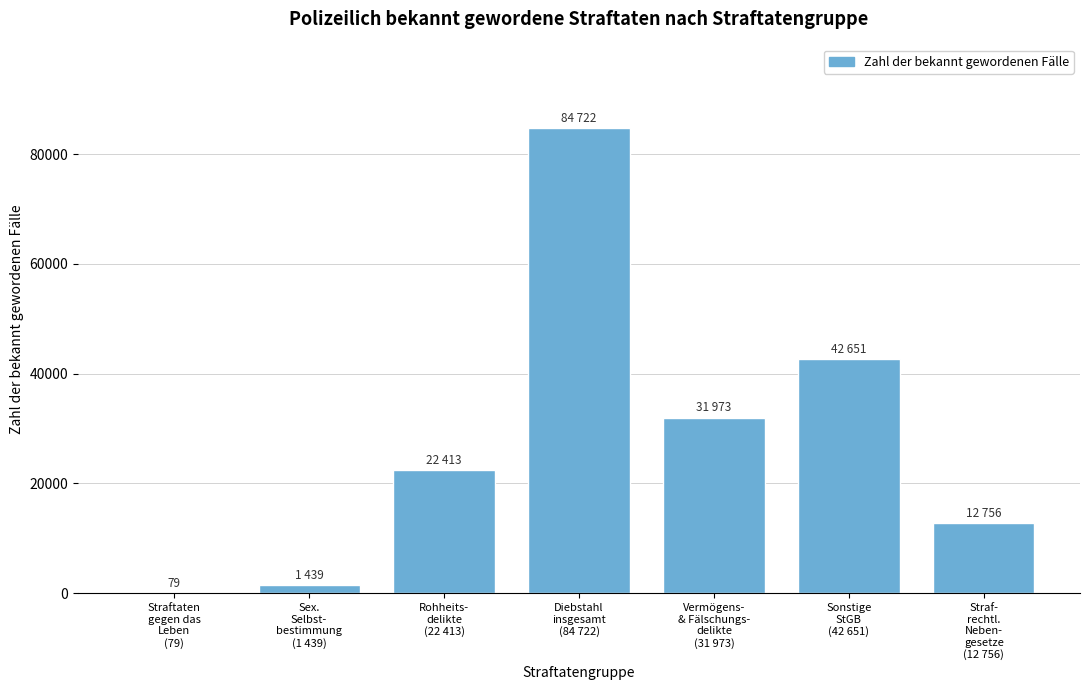

What is the sum of all values?

196033